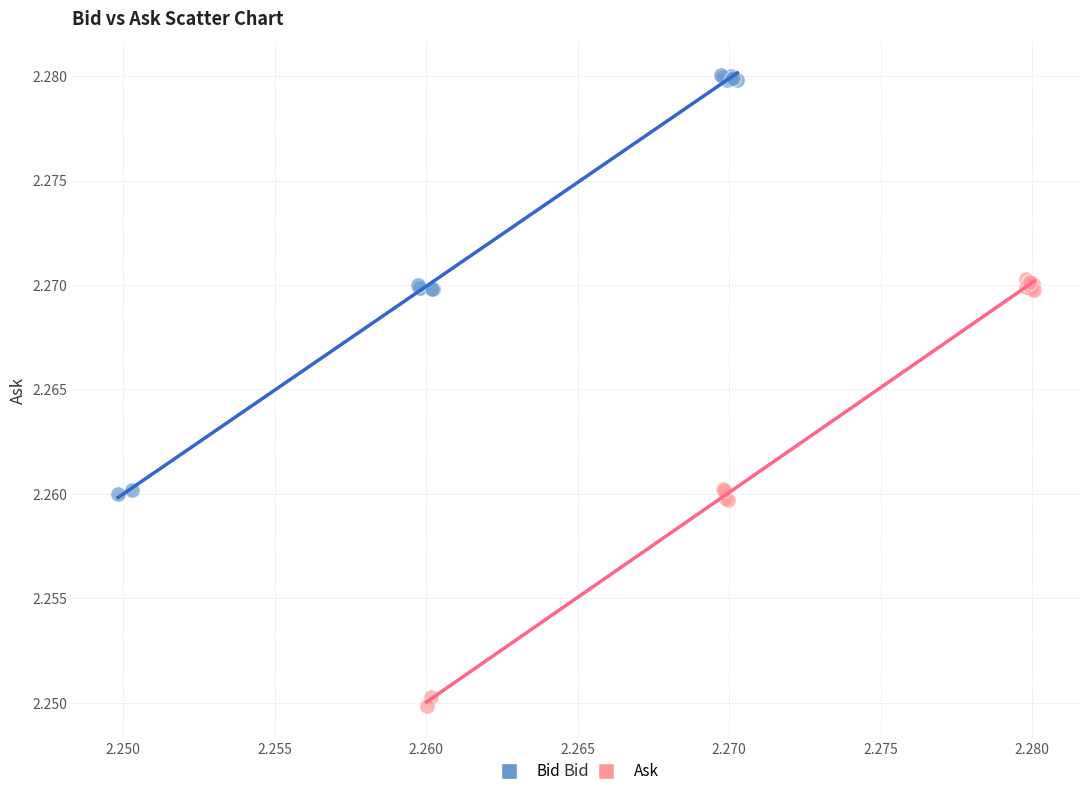

Which series reaches the maximum Y coordinate?

Bid